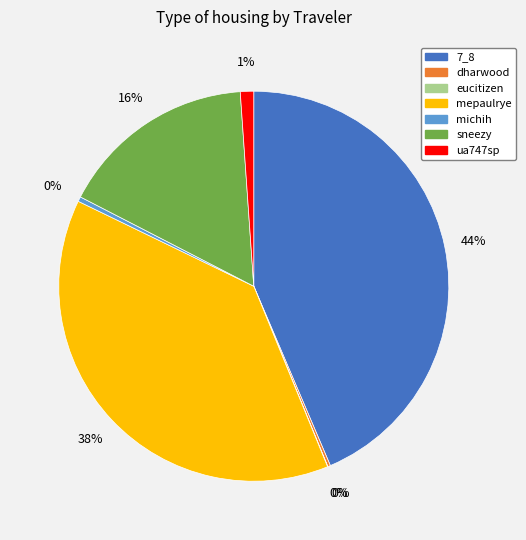

Which has a higher value, mepaulrye or 7_8?

7_8